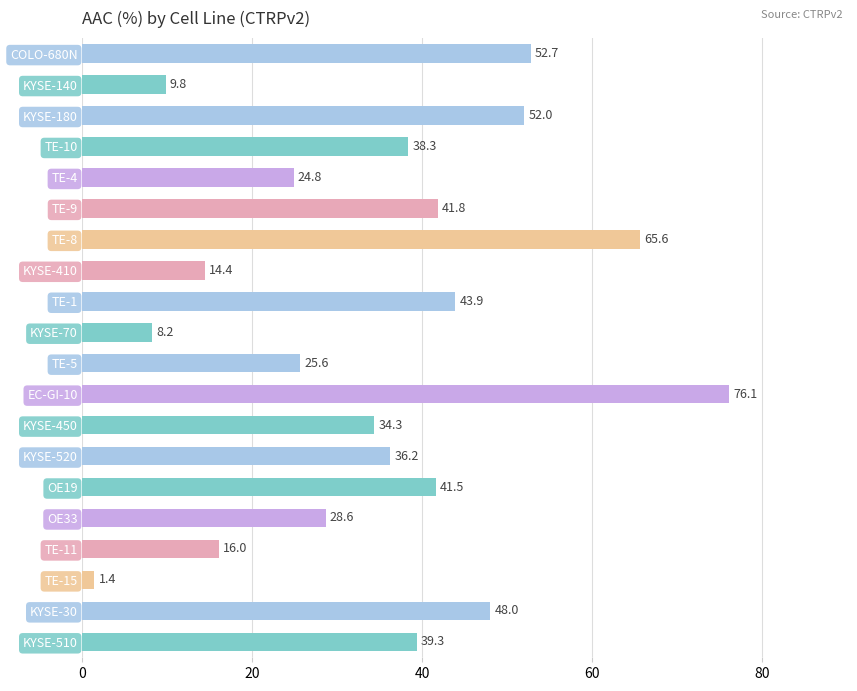

Reading top to bottom, transcribe all the data shown in this chart.

COLO-680N=52.7	KYSE-140=9.8	KYSE-180=52.0	TE-10=38.3	TE-4=24.8	TE-9=41.8	TE-8=65.6	KYSE-410=14.4	TE-1=43.9	KYSE-70=8.2	TE-5=25.6	EC-GI-10=76.1	KYSE-450=34.3	KYSE-520=36.2	OE19=41.5	OE33=28.6	TE-11=16.0	TE-15=1.4	KYSE-30=48.0	KYSE-510=39.3